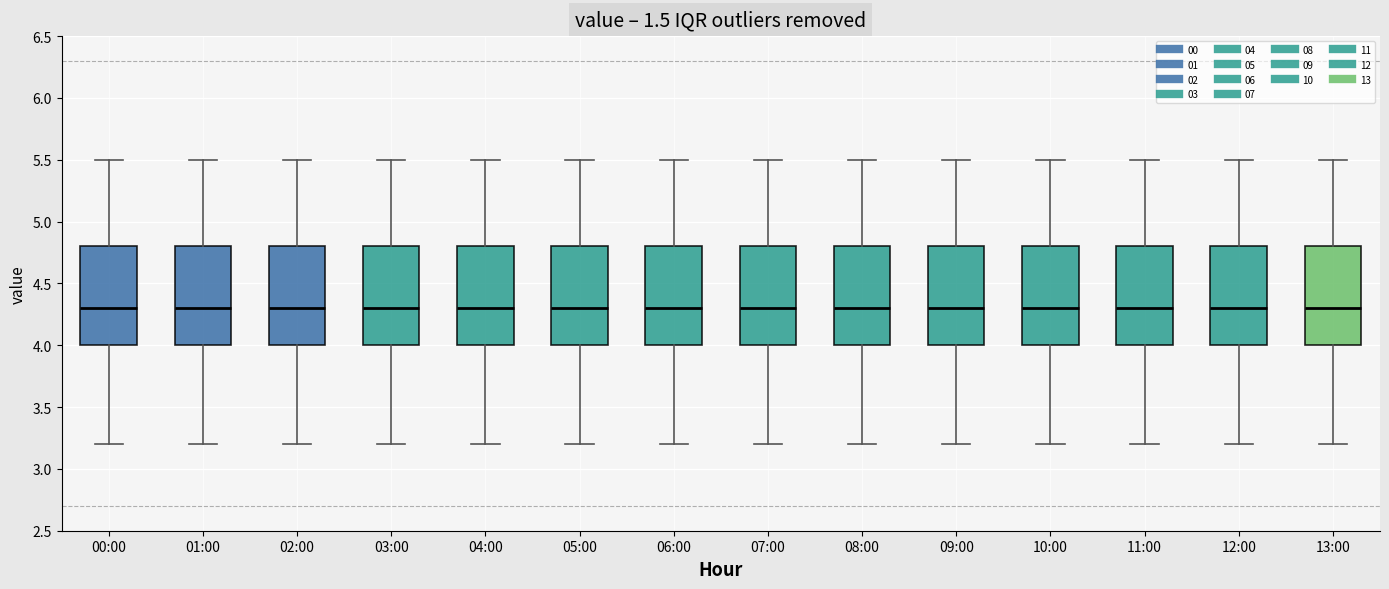

Where is the upper edge of the box for 04:00 on the y-axis? The values are not printed on the chart, so give them approximately, as read against the axis.

4.8